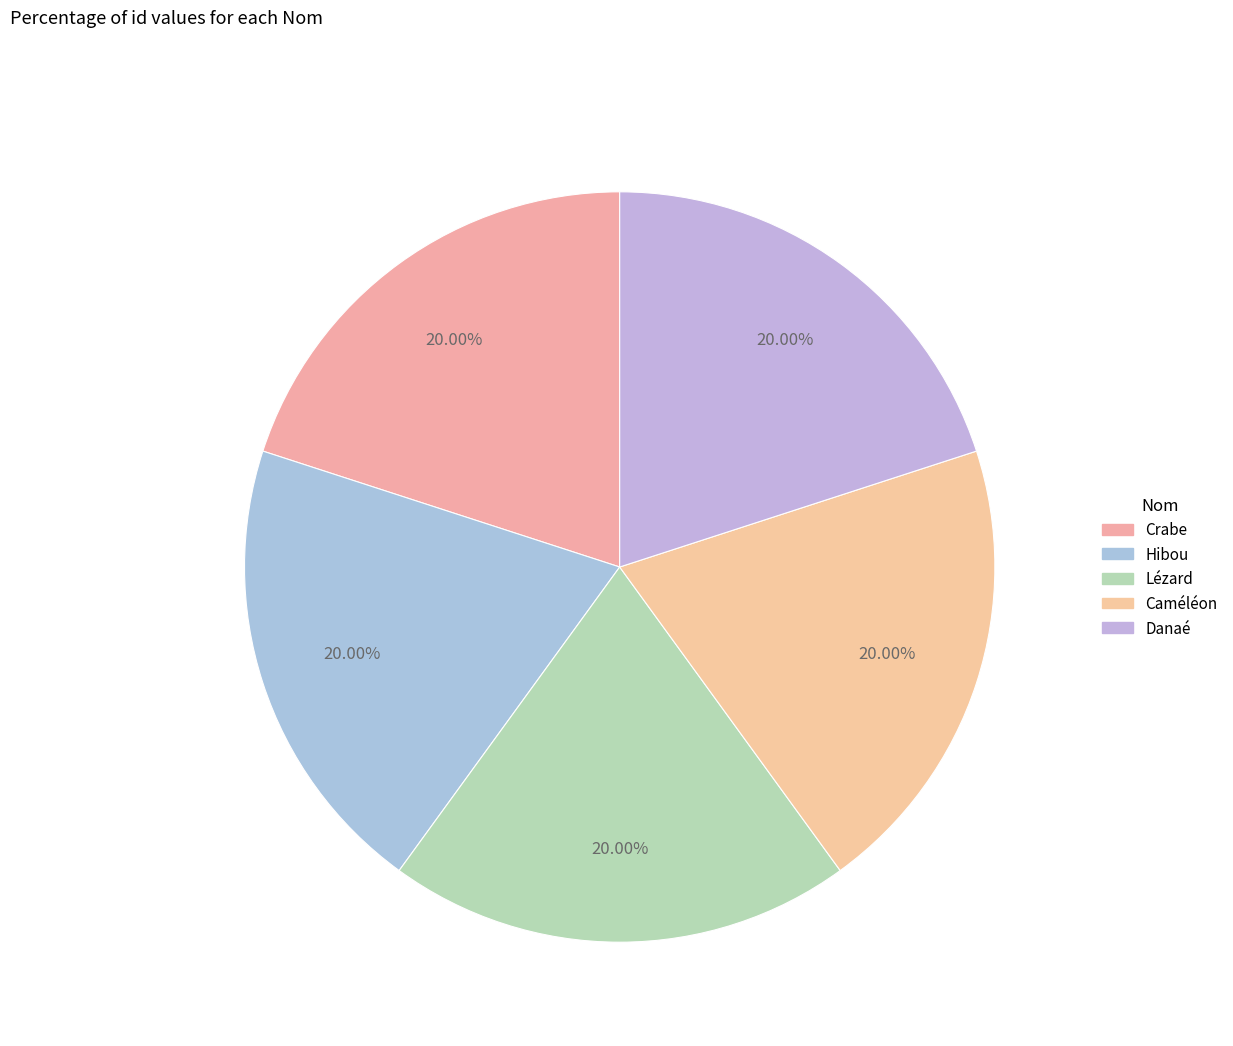

Is there a majority slice in this chart?

No